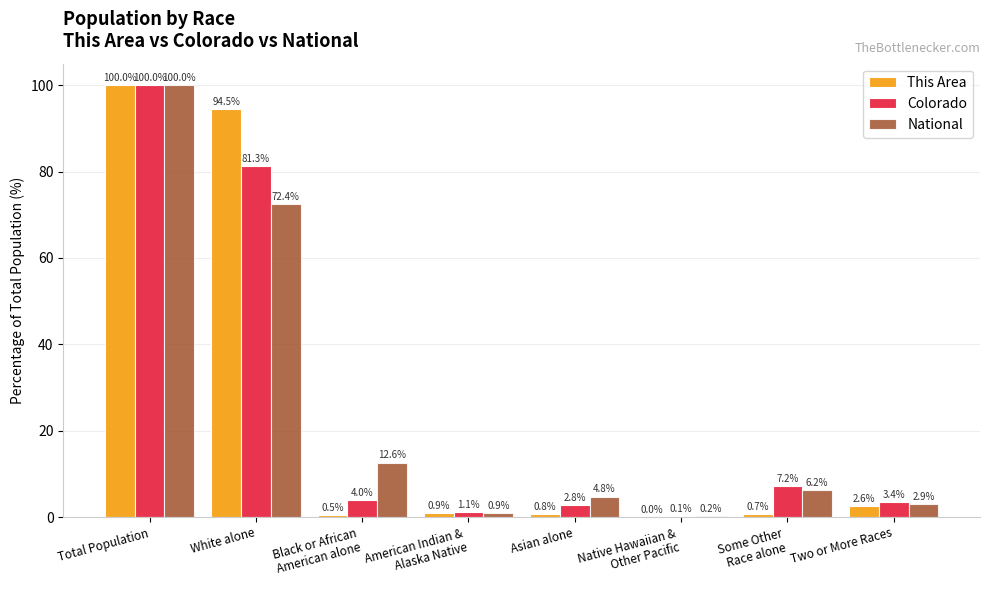

What are all the series names shown in the legend?

This Area, Colorado, National